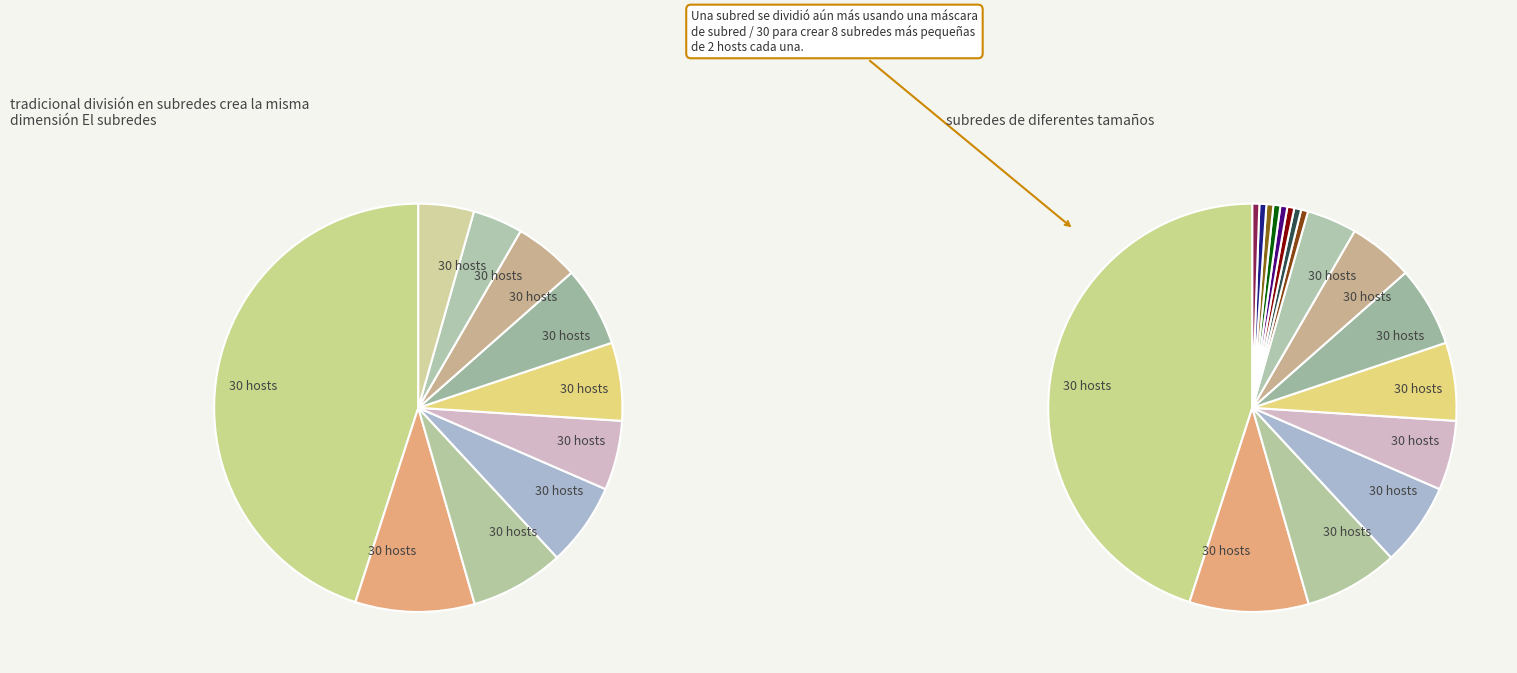

Is the sum of pct05 and pct85 greater than half?

No